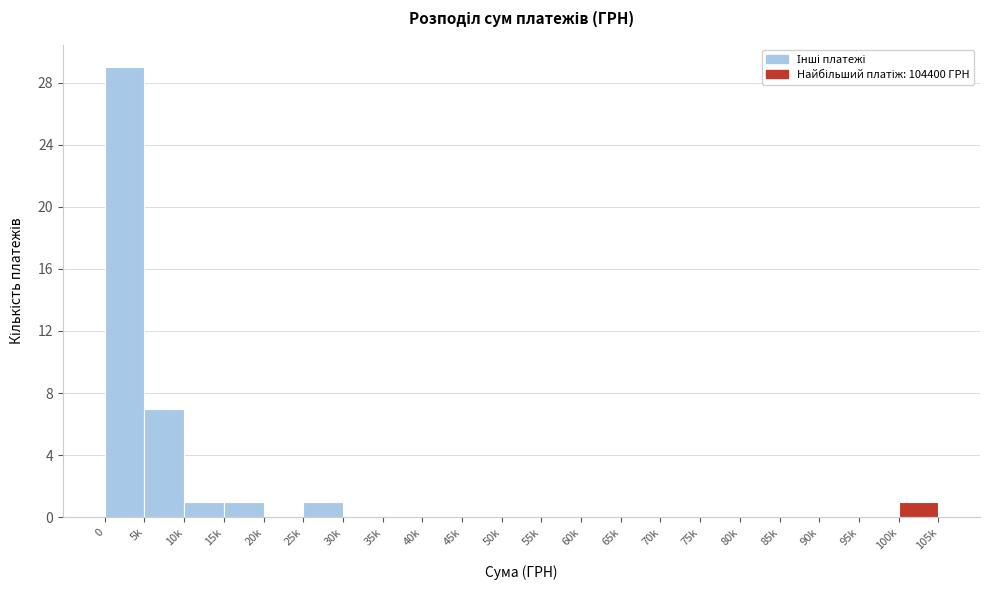

Reading left to right, what are all the values shown in this chart?

0=29	5k=7	10k=1	15k=1	20k=0	25k=1	30k=0	35k=0	40k=0	45k=0	50k=0	55k=0	60k=0	65k=0	70k=0	75k=0	80k=0	85k=0	90k=0	95k=0	100k=1